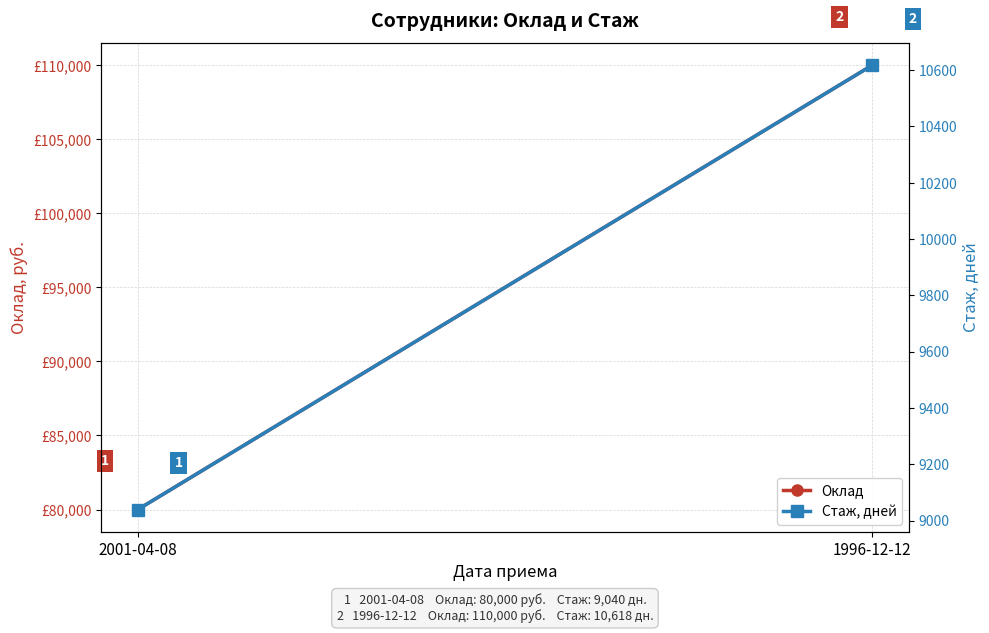

At which category is the sum across all series the highest?

1996-12-12